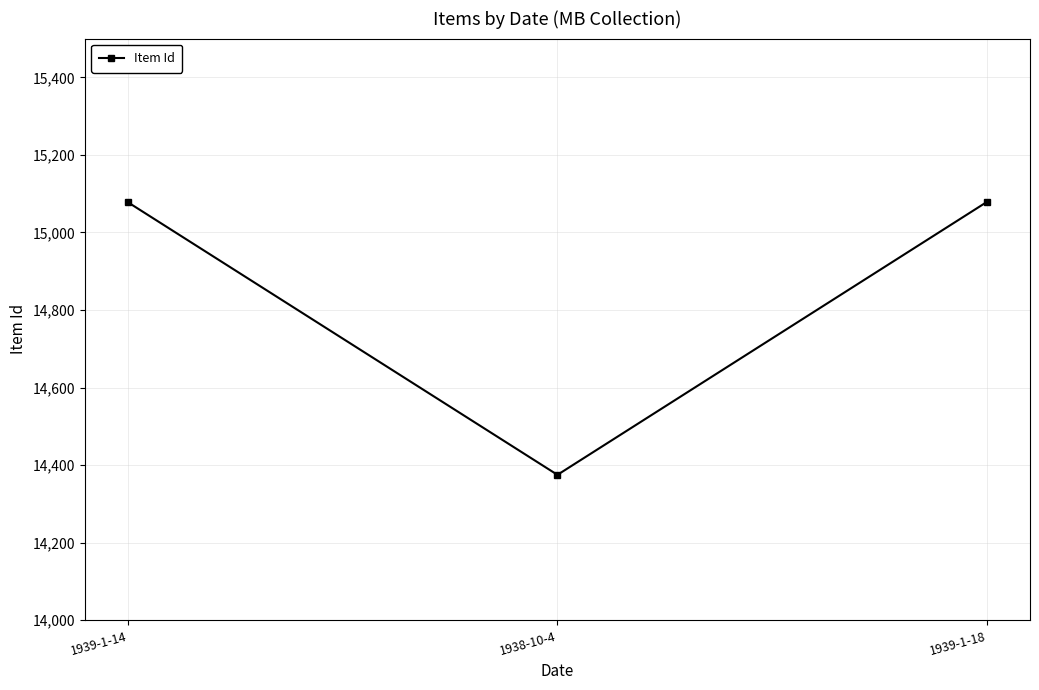

At which category does the chart reach its minimum across all series?

1938-10-4